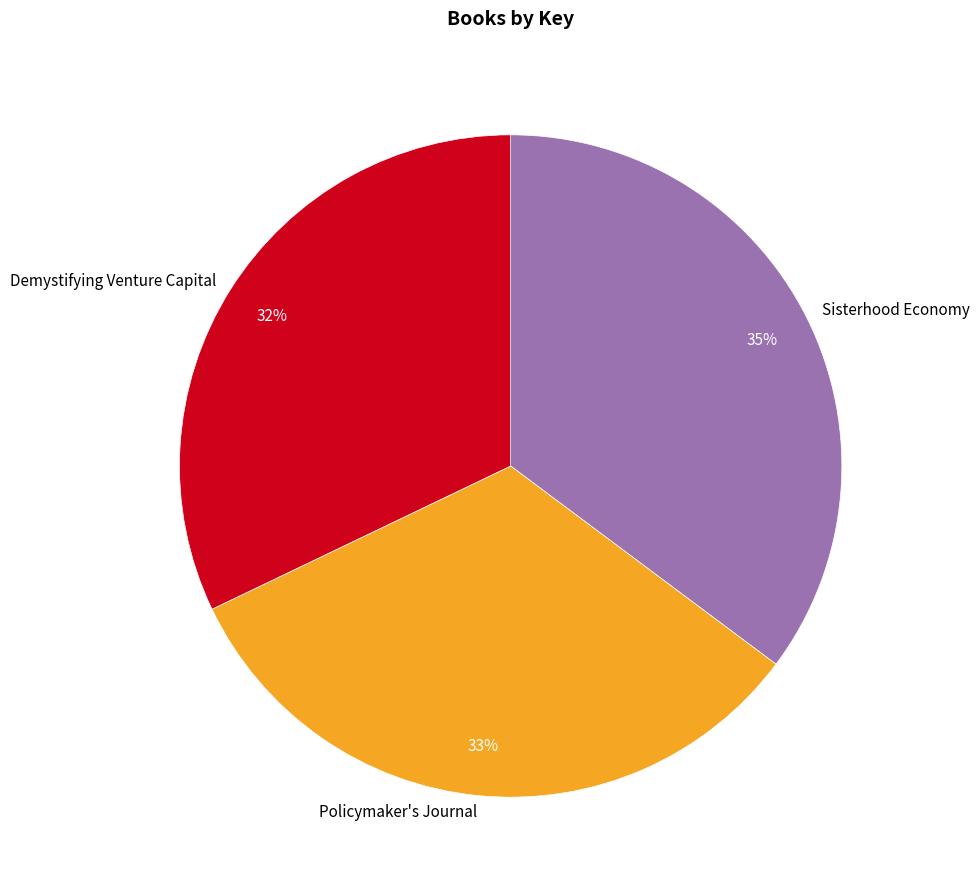

True or false: Sisterhood Economy accounts for 35% of the total.

True